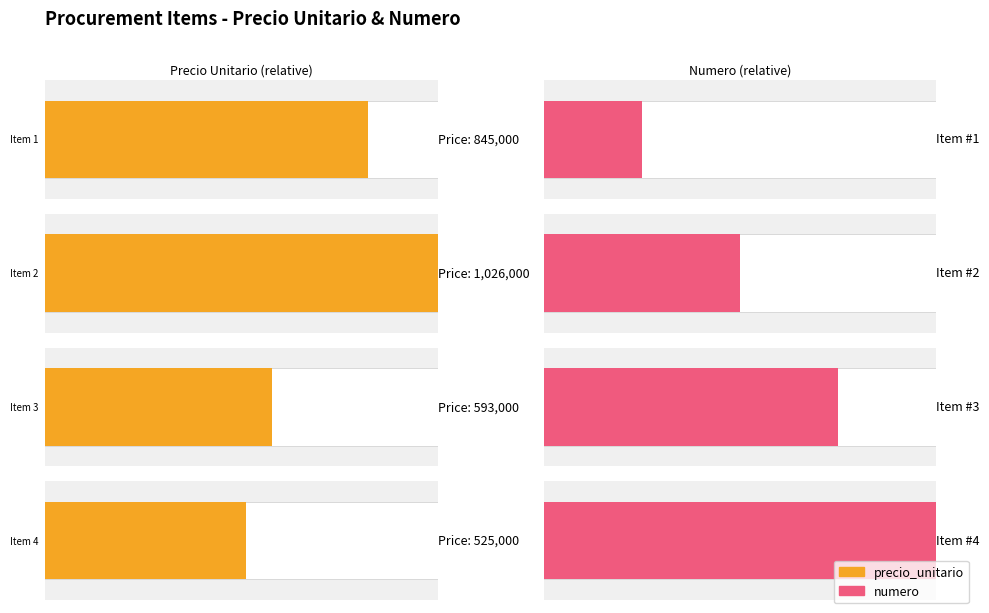

Reading left to right, list all the values displayed in this chart.

numero: 1	2	3	4
precio_unitario: 845000	1026000	593000	525000
sub_items: 1	1	1	1